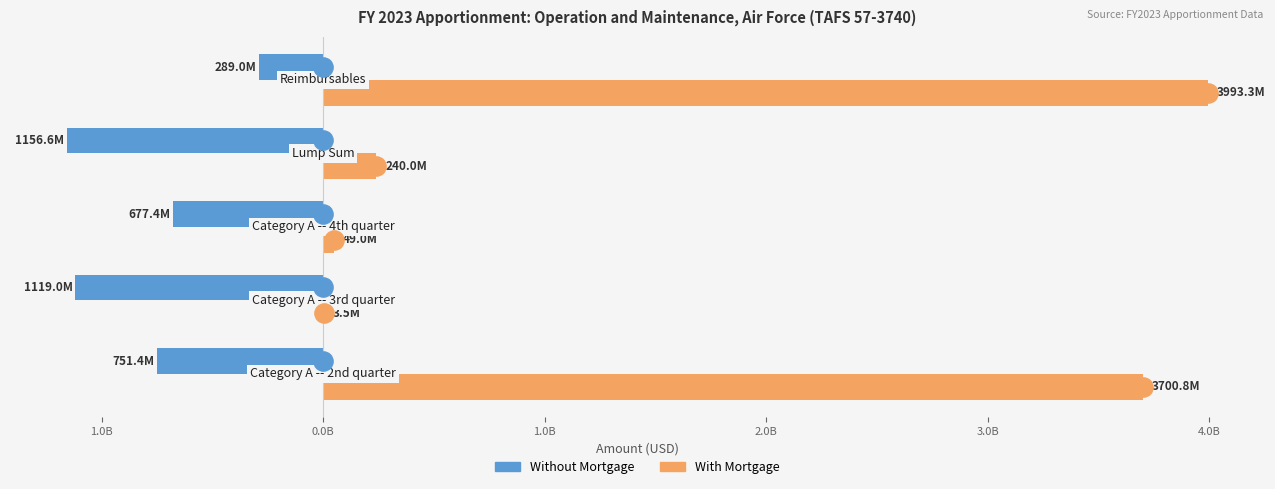

What are all the series names shown in the legend?

Without Mortgage, With Mortgage